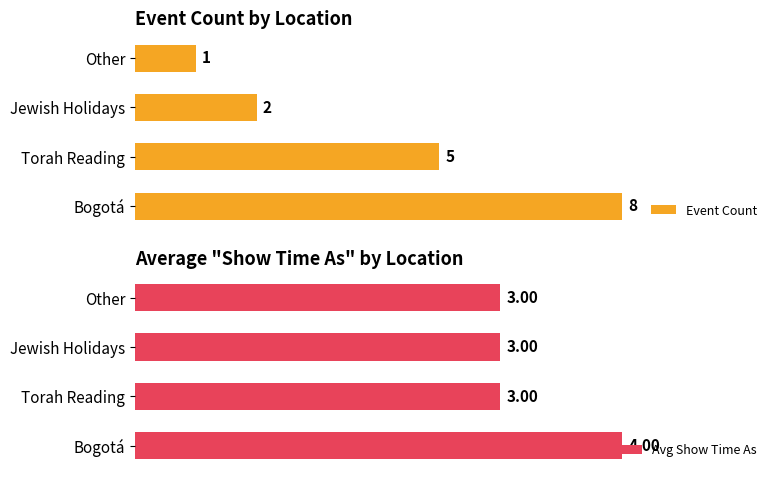

Are the bars grouped side by side (vs. stacked)?

Yes